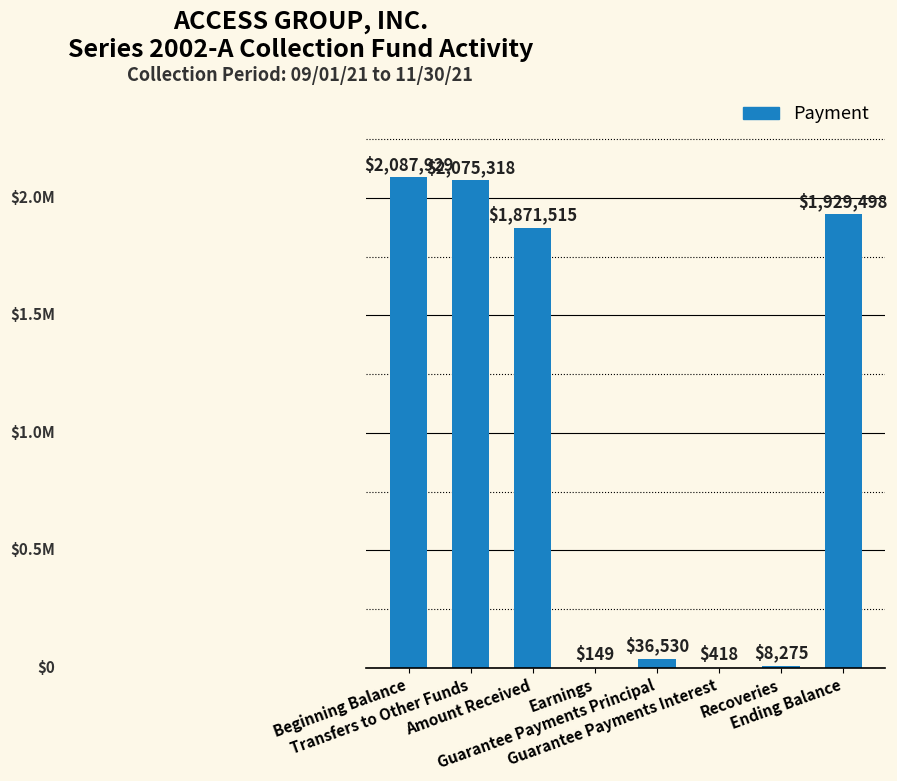

What is the greatest value displayed?

2087928.9